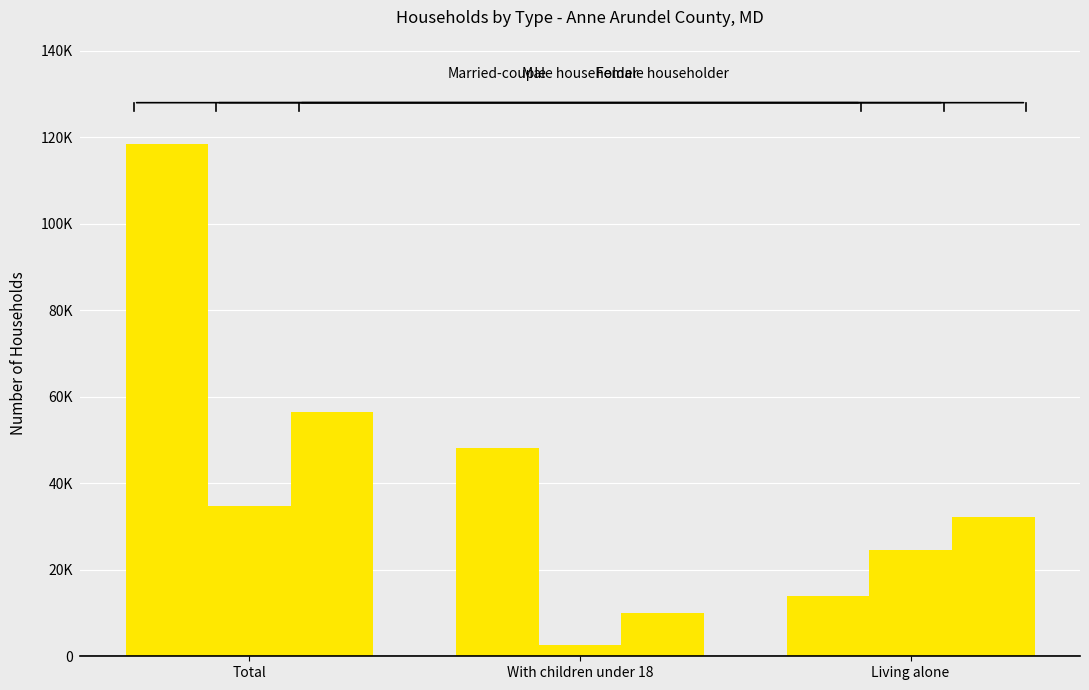

Are the bars grouped side by side (vs. stacked)?

Yes